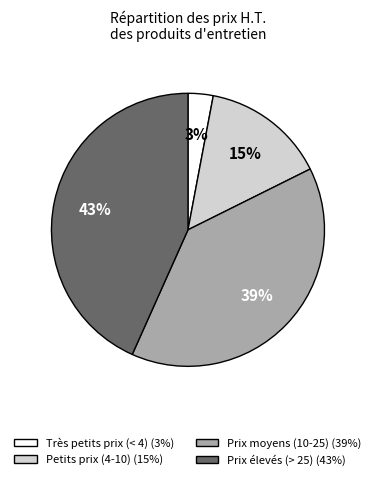

To the nearest percent, what is the average slice percentage?

25%